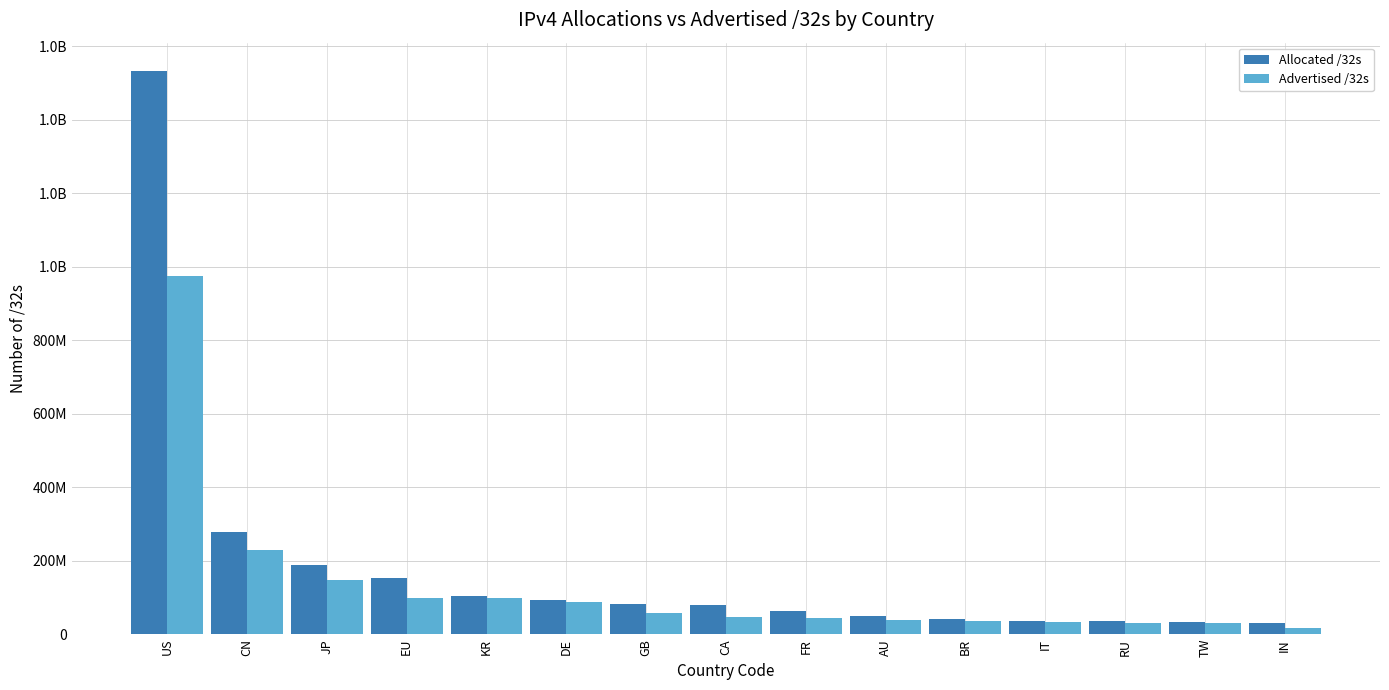

What is the sum of all Allocated /32s values?

2788779992